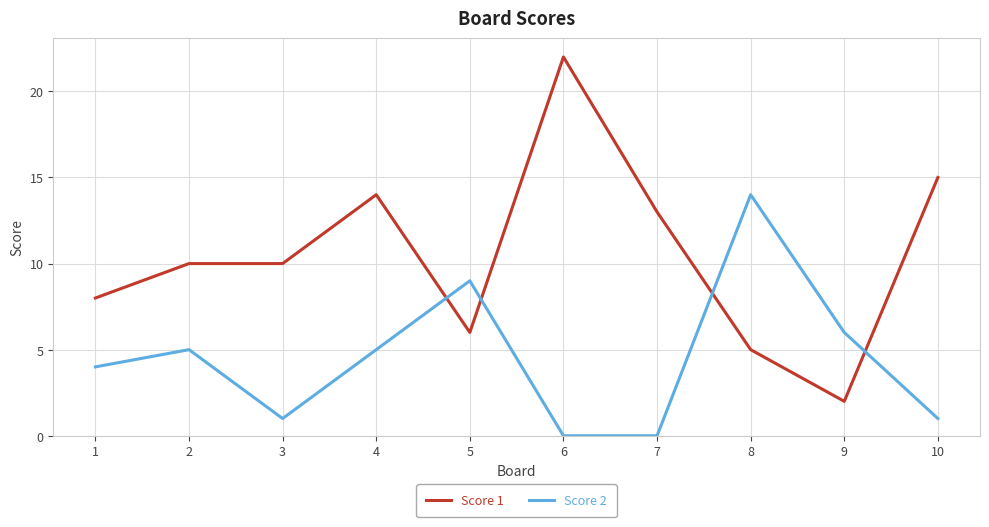

What is the total value across all series at 8?

19